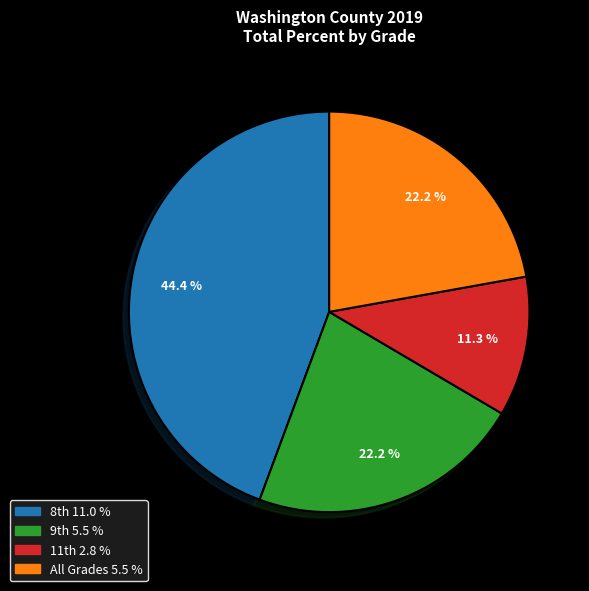

The All Grades slice represents 28% of the pie. True or false?

False